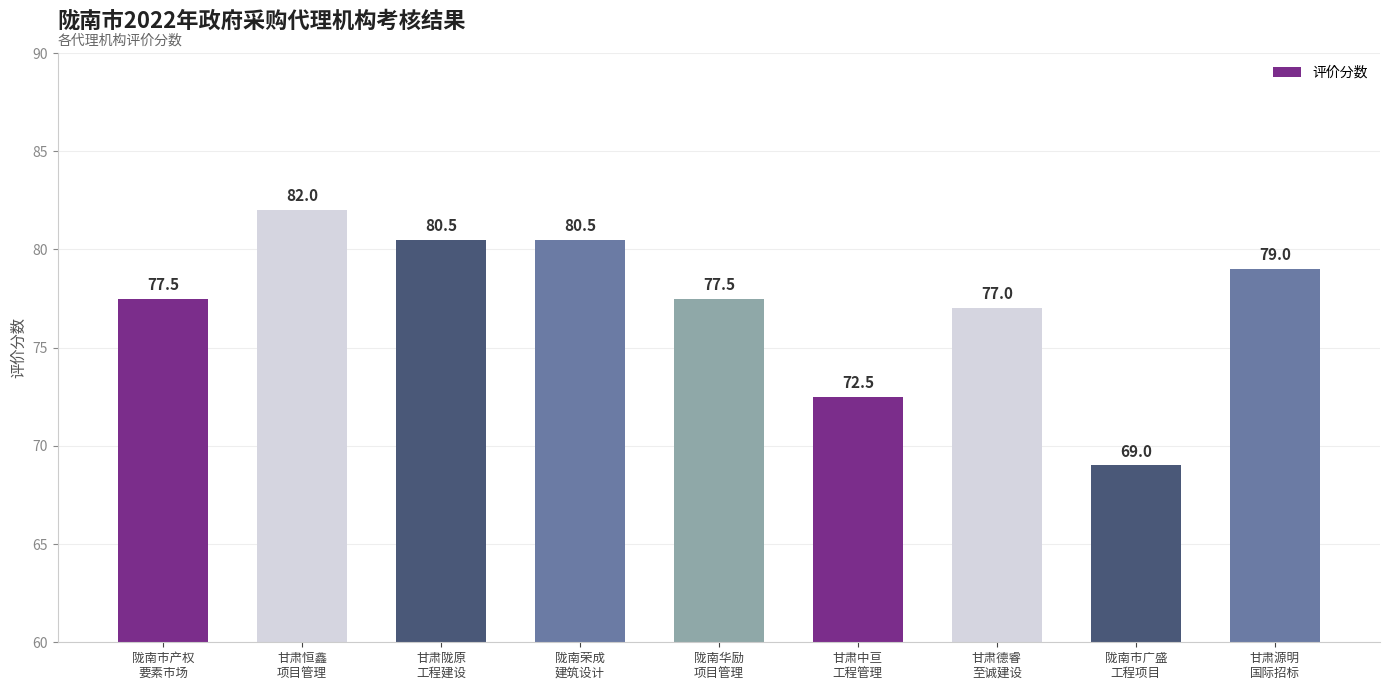

What is the approximate value at 甘肃恒鑫
项目管理?

82.0